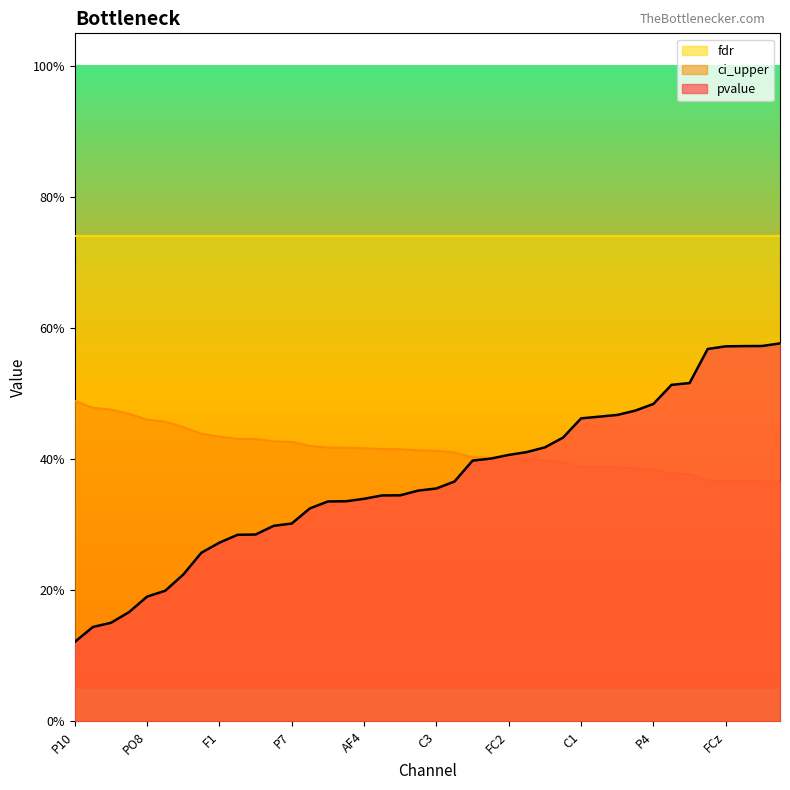

Does the chart display data point markers on the line(s)?

No